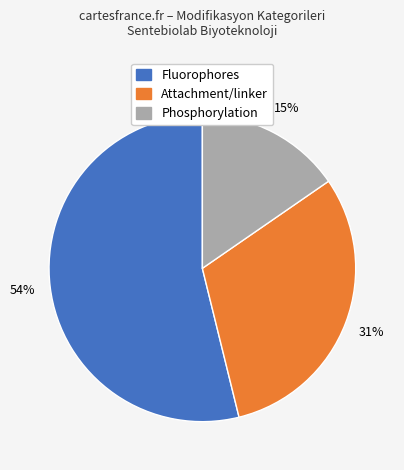

Is there a majority slice in this chart?

Yes